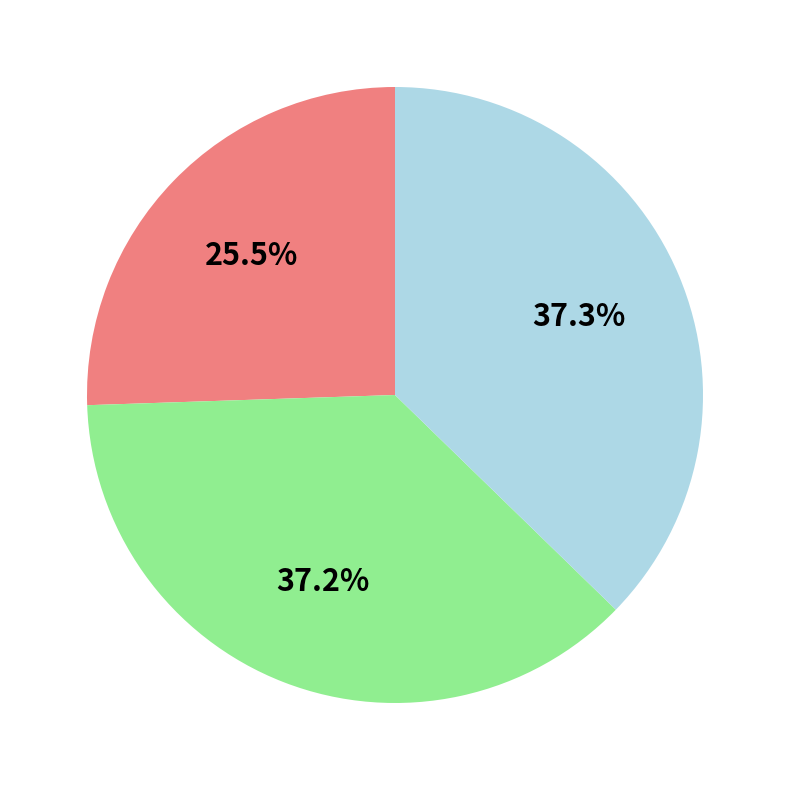

Is there any slice that represents more than half of the pie?

No